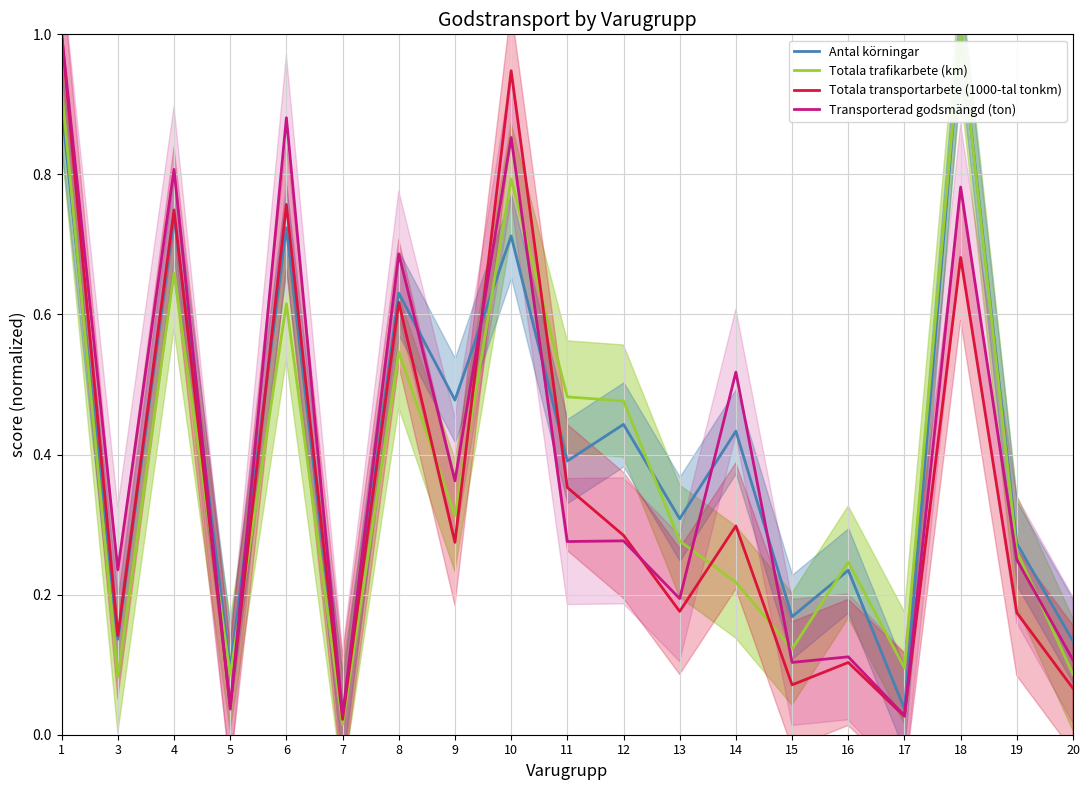

Which has a higher value, 4 or 18?

18